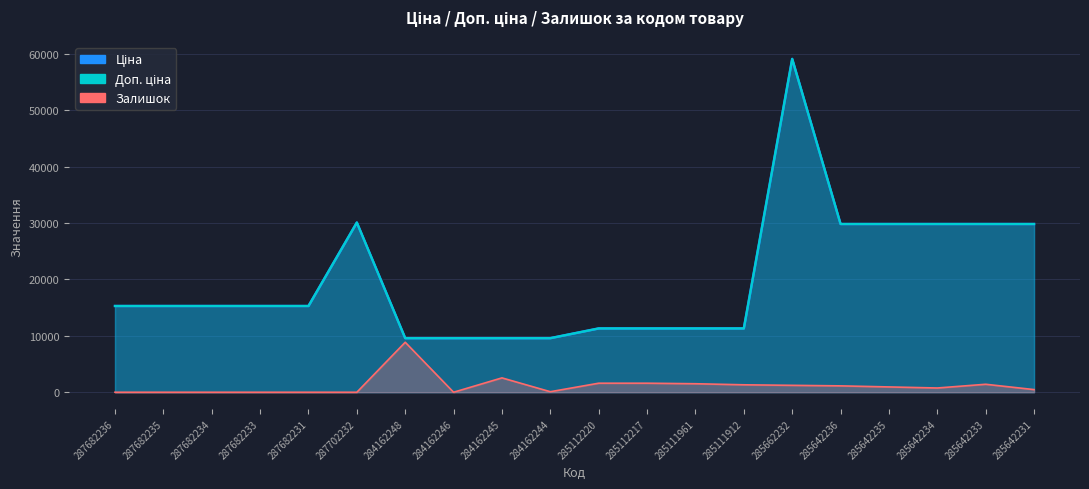

What is the label of the 15th point from the left?

285662232